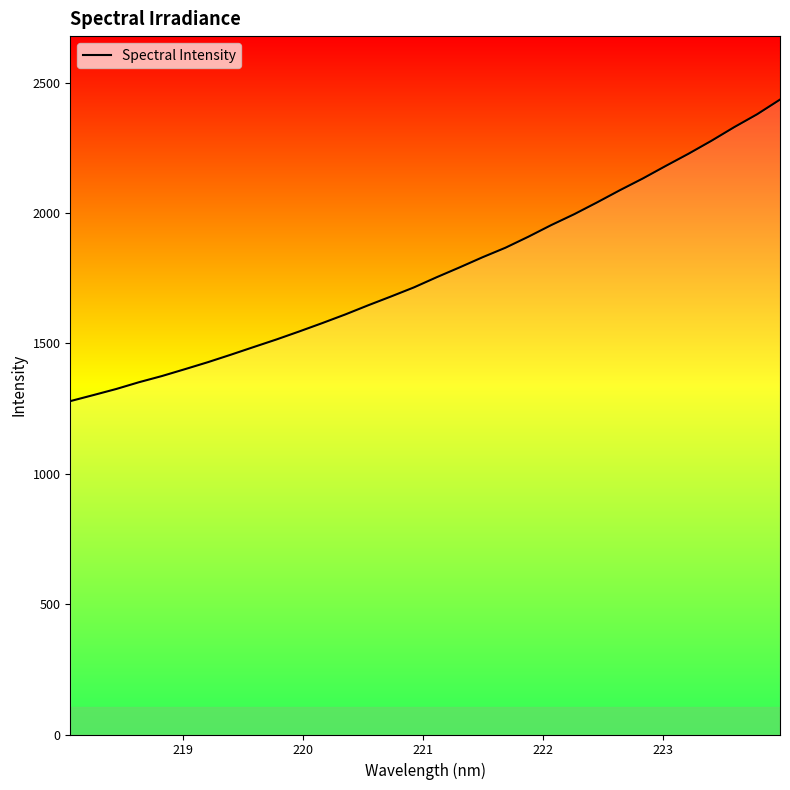

Reading left to right, list all the values displayed in this chart.

1278.5	1301.5	1324.9	1351.0	1374.7	1400.9	1427.7	1456.3	1485.8	1515.0	1545.9	1577.8	1610.8	1645.9	1679.8	1714.6	1753.9	1791.5	1830.3	1866.8	1909.0	1953.6	1995.2	2040.5	2087.3	2132.2	2180.3	2227.2	2276.8	2329.3	2378.6	2434.8